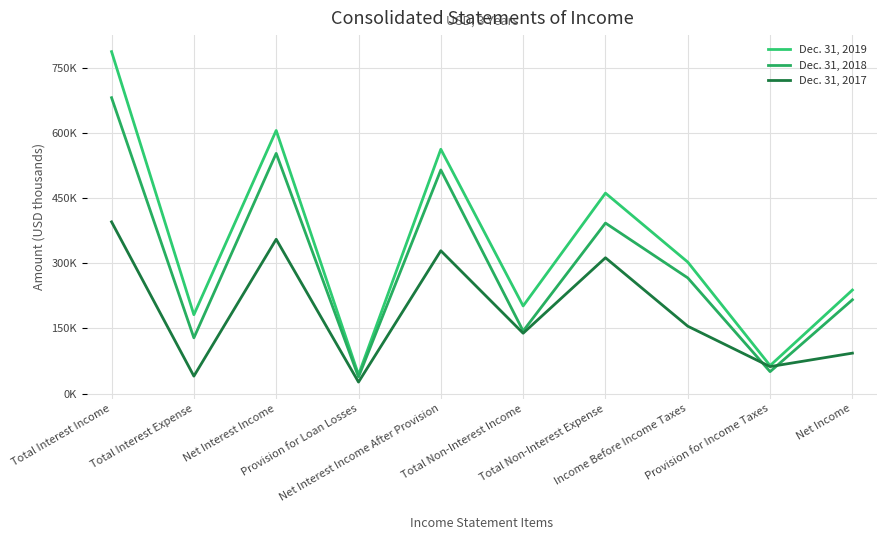

What are all the series names shown in the legend?

Dec. 31, 2019, Dec. 31, 2018, Dec. 31, 2017